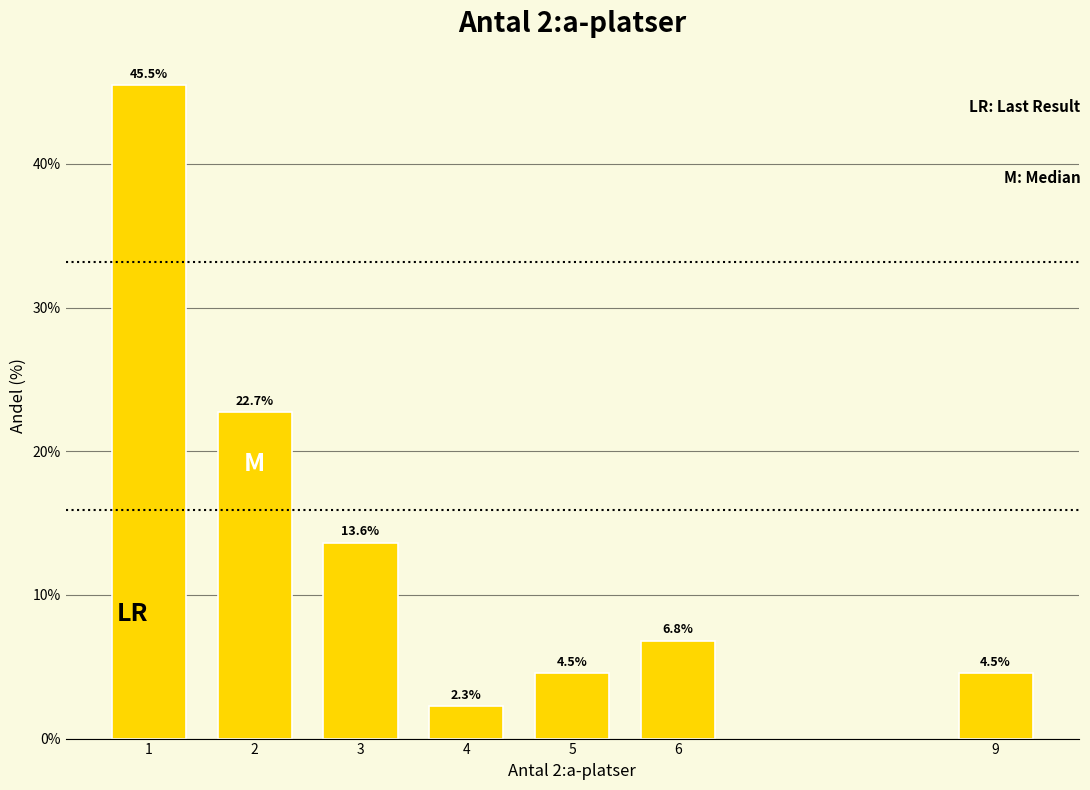

Reading left to right, list all the values displayed in this chart.

1=45.5	2=22.7	3=13.6	4=2.3	5=4.5	6=6.8	9=4.5